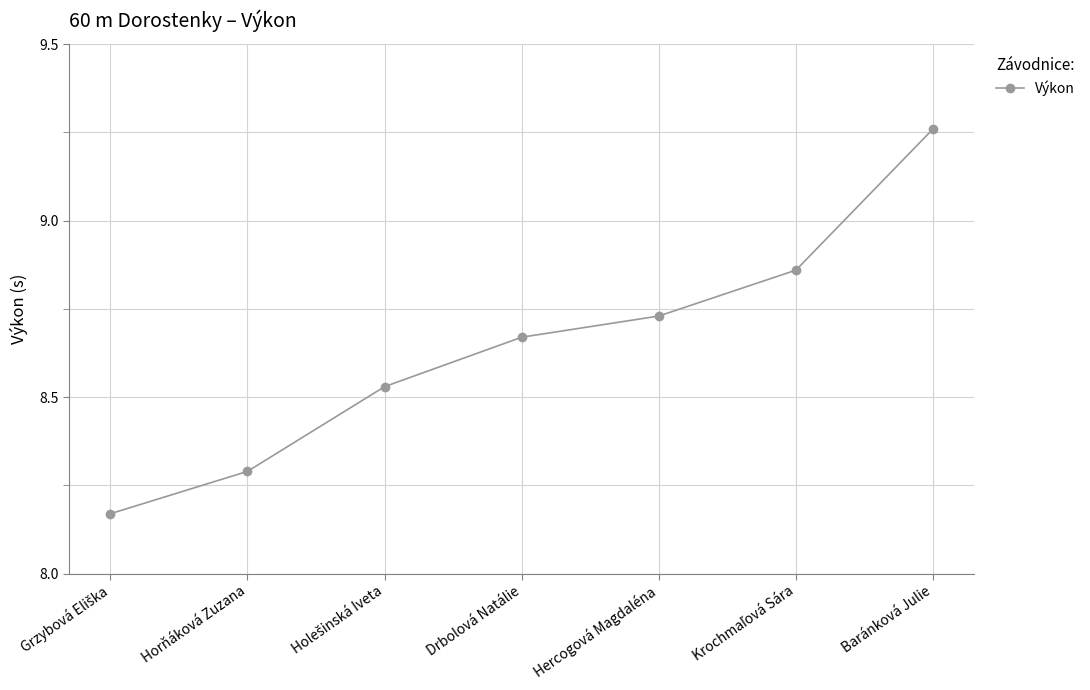

What is the difference between the maximum and minimum values?

1.1